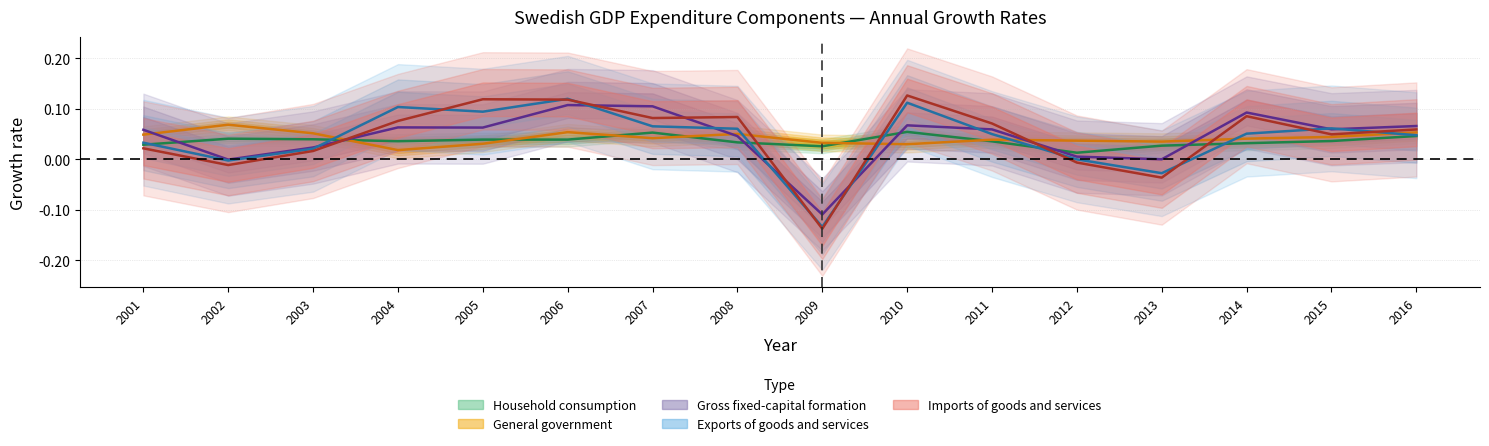

At 2014, list the series in order from smallest to largest.

Household consumption expenditure, General government consumption, Exports of goods and services, Imports of goods and services, Gross fixed-capital formation